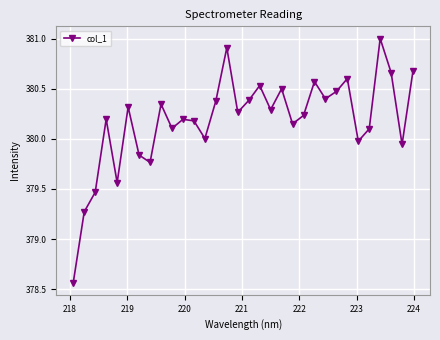

What is the difference between the maximum and minimum values?

2.4